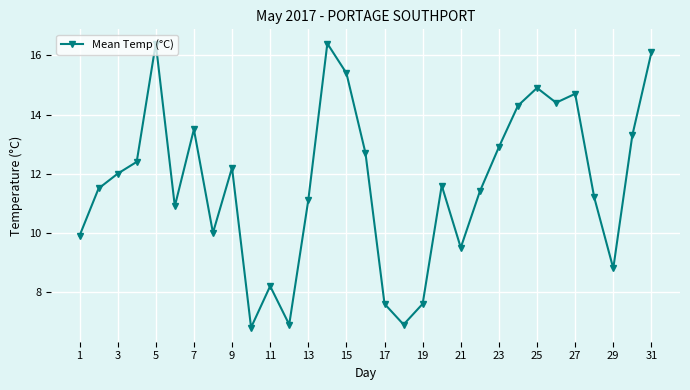

What is the maximum value shown in the chart?

16.4